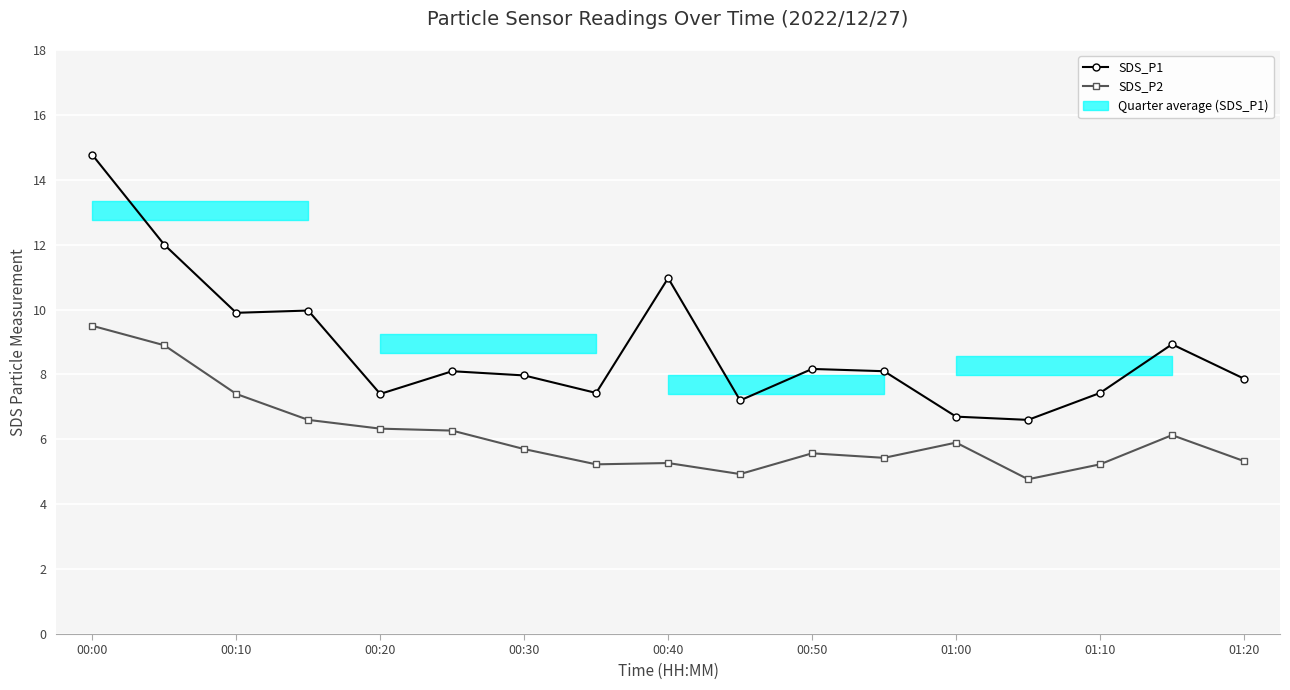

Is this an area chart (filled region under the line)?

No